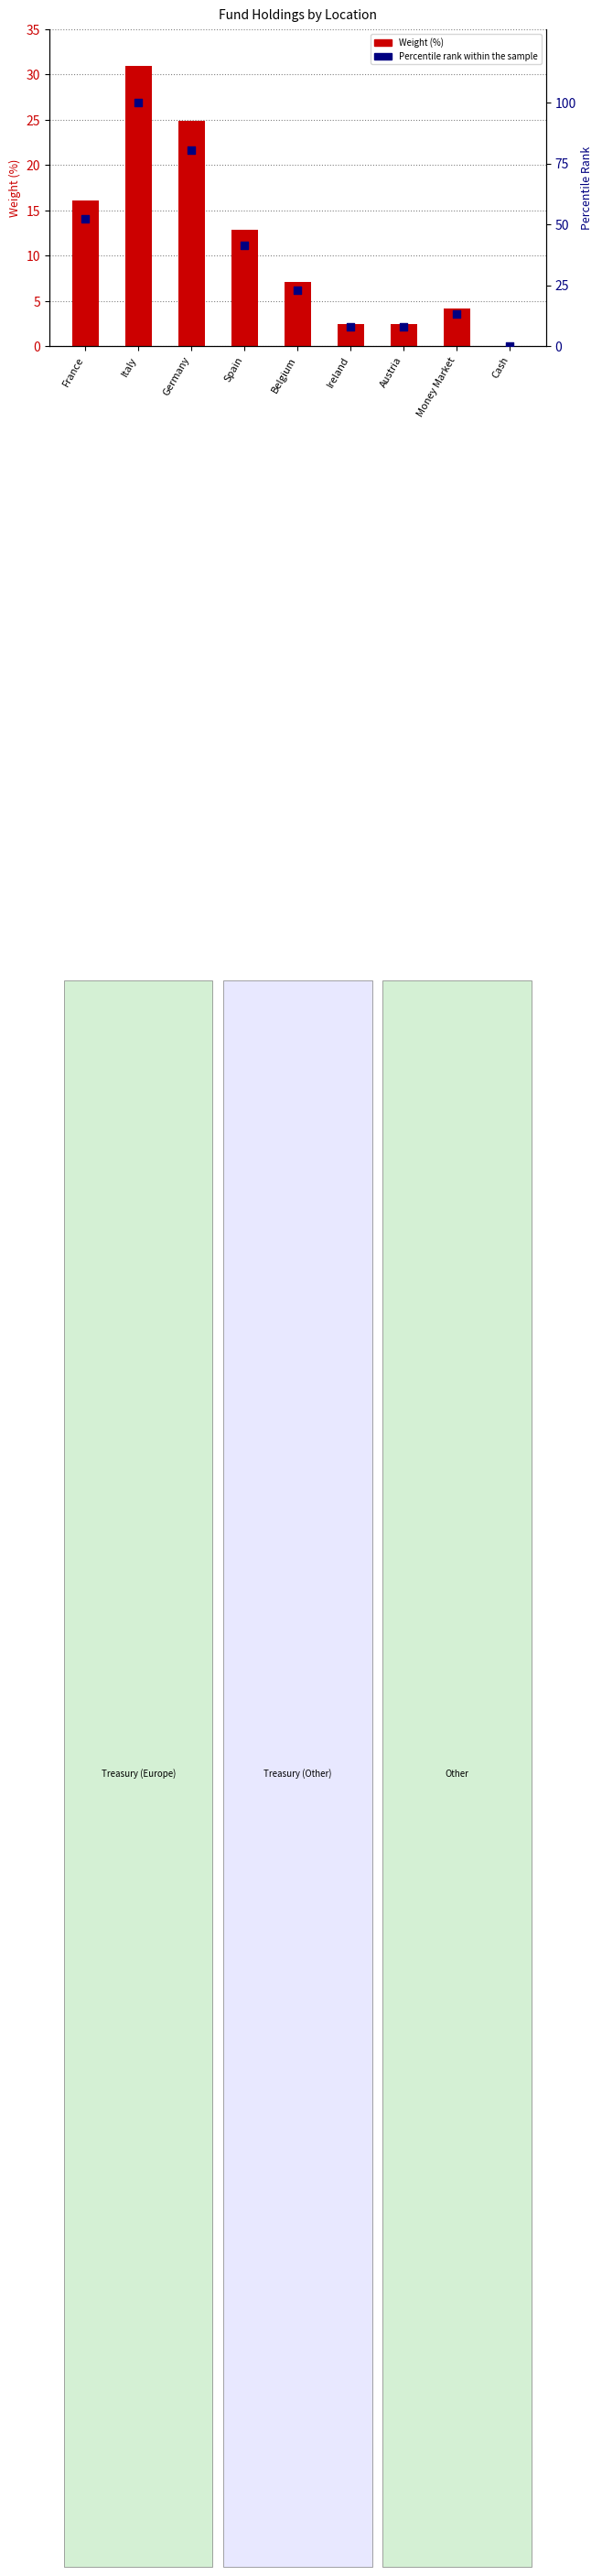

Which series contains the highest Y value?

Percentile rank within the sample